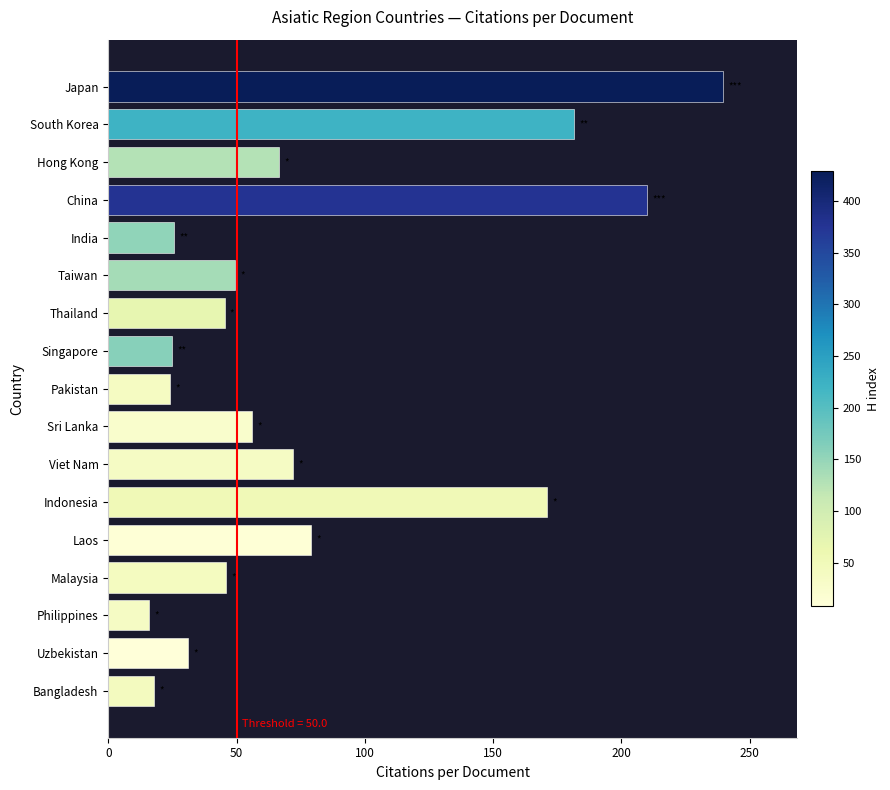

The value at Uzbekistan is 31.0. True or false?

True